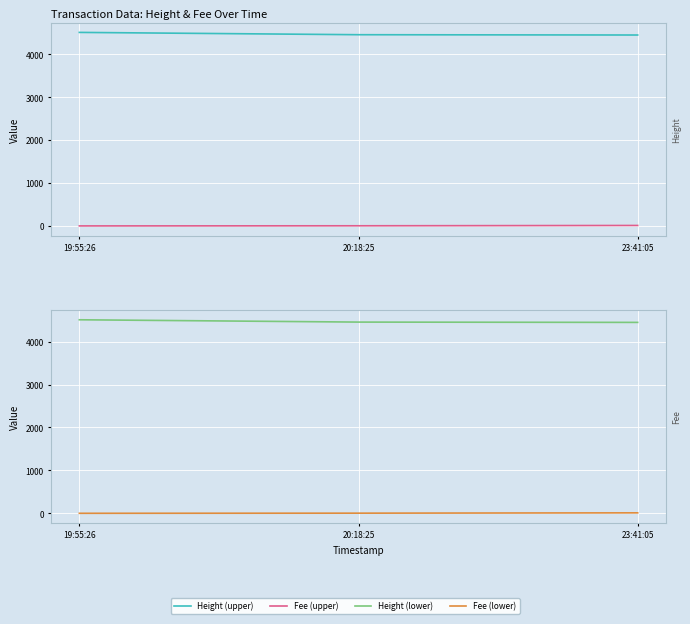

At 23:41:05, list the series in order from smallest to largest.

Fee, Height